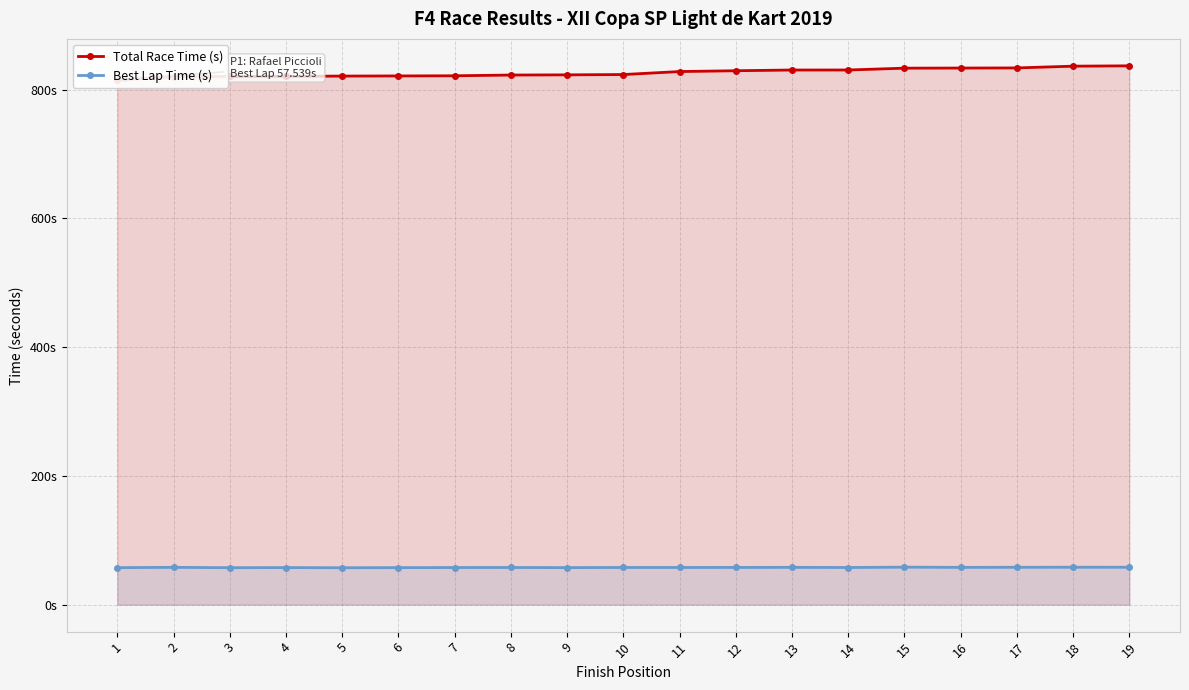

At which category does Best Lap Time (s) reach its first local peak?

2